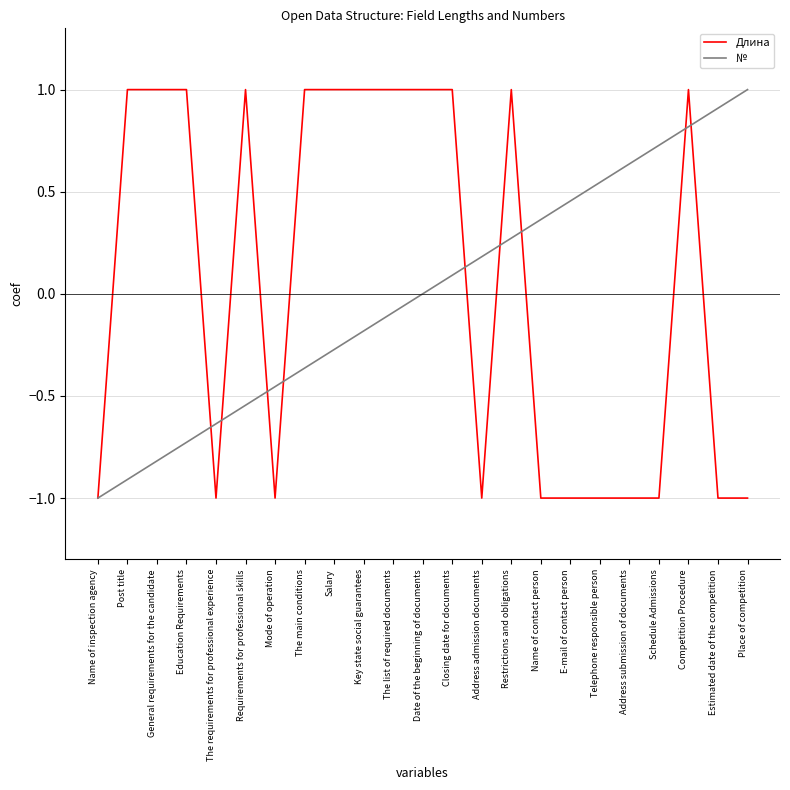

What are all the series names shown in the legend?

Длина, №